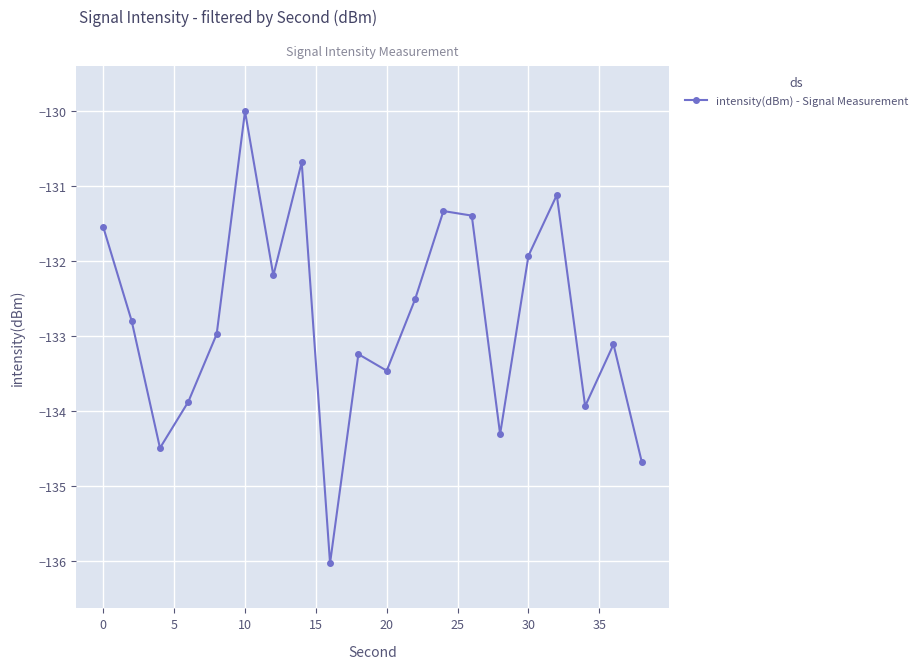

Is this an area chart (filled region under the line)?

No